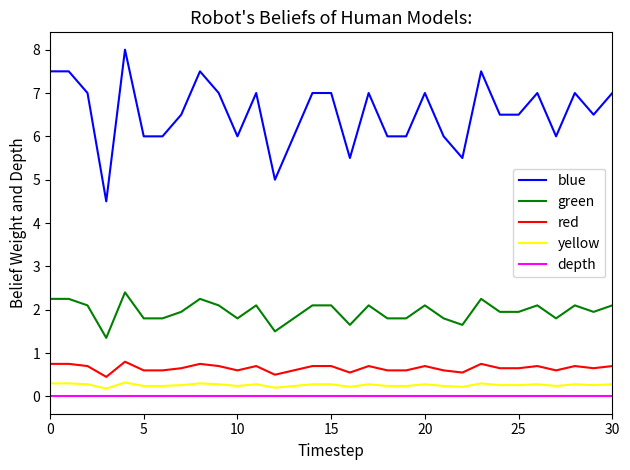

What are all the series names shown in the legend?

blue, green, red, yellow, depth